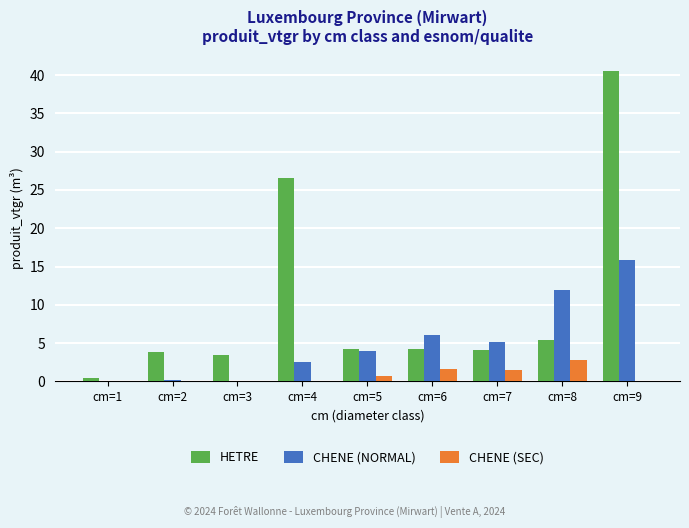

Does the chart contain stacked bars?

No